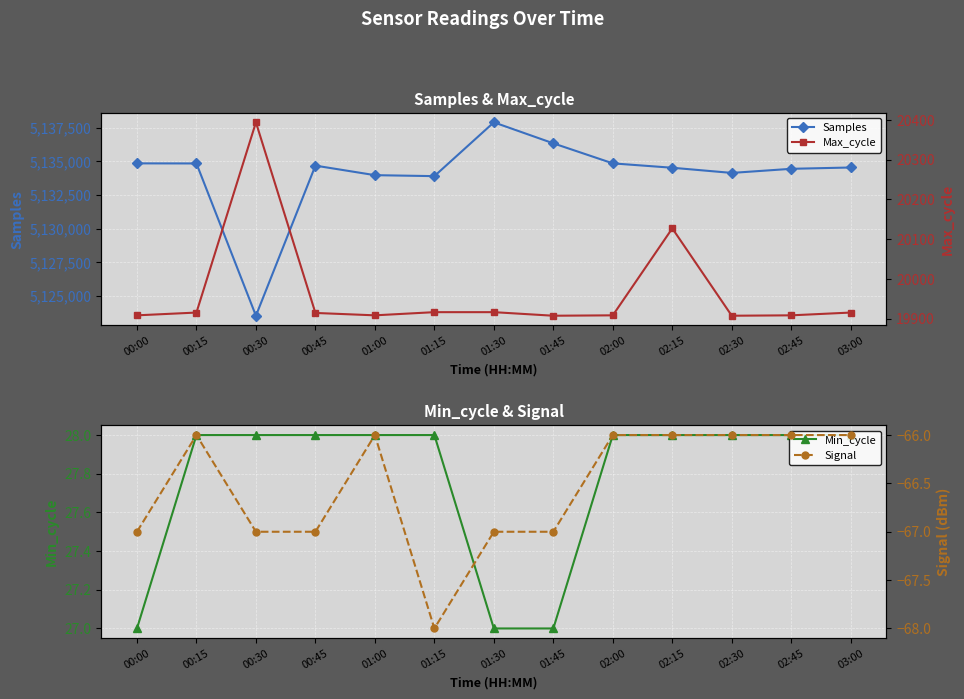

How many distinct data groups are displayed?

4